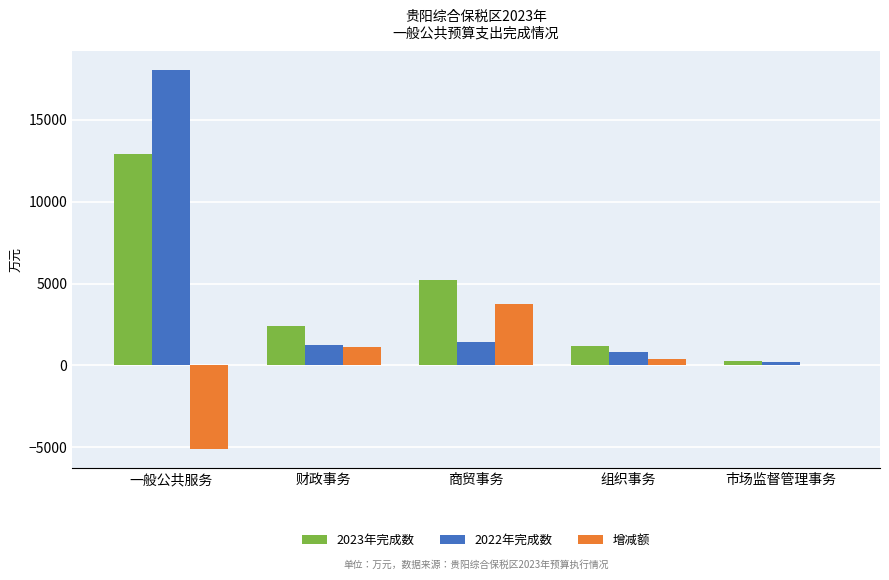

True or false: 增减额 has a value of 34 at 市场监督管理事务.

True